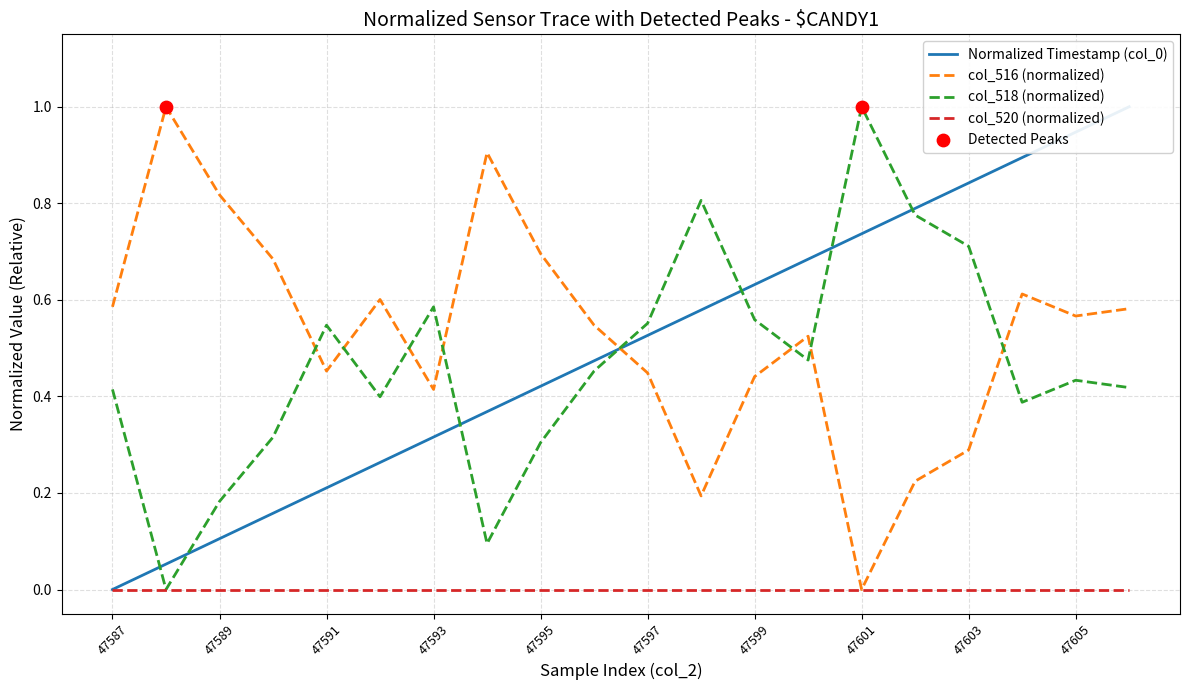

At which category is the sum across all series the highest?

19